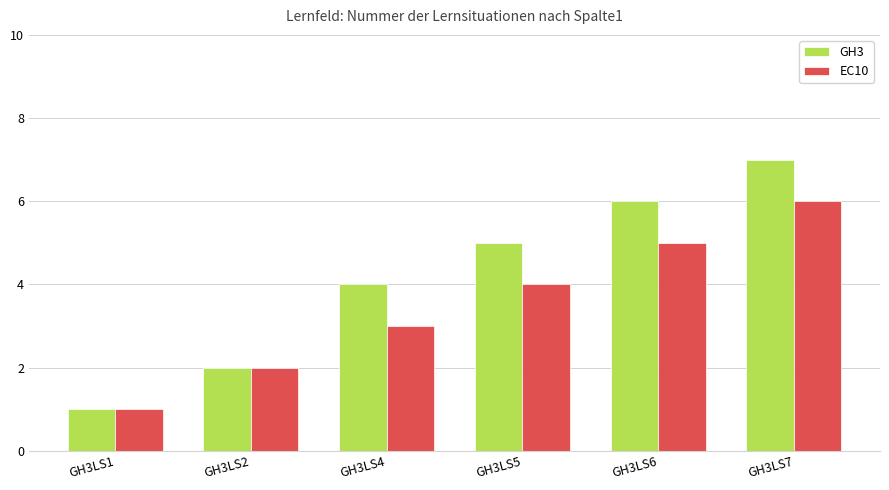

True or false: EC10 has a value of 2 at GH3LS2.

True